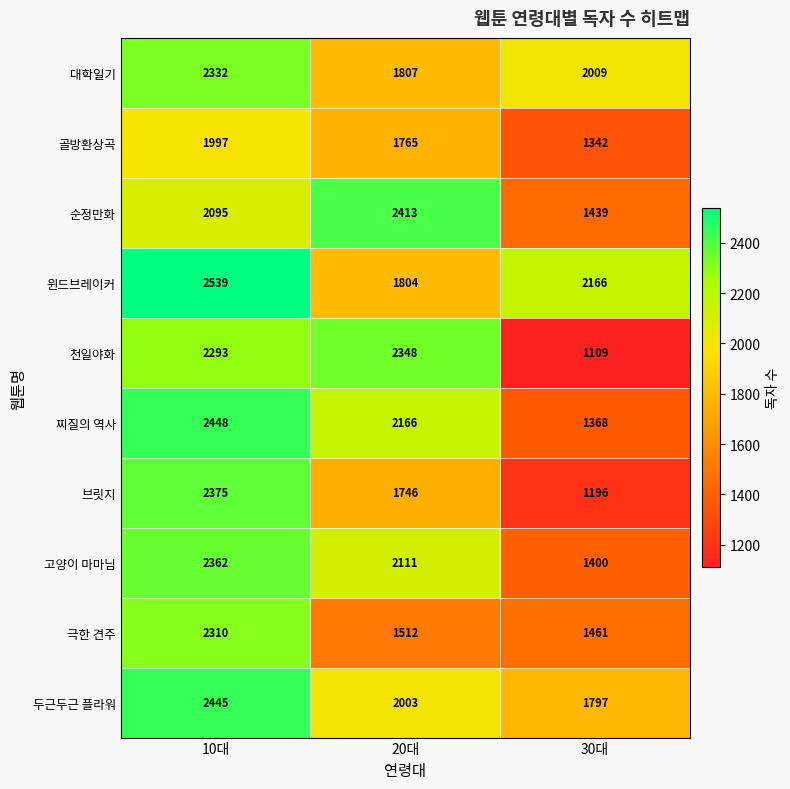

Reading left to right, extract all data points from this chart.

대학일기: 2332	1807	2009
골방환상곡: 1997	1765	1342
순정만화: 2095	2413	1439
윈드브레이커: 2539	1804	2166
천일야화: 2293	2348	1109
찌질의 역사: 2448	2166	1368
브릿지: 2375	1746	1196
고양이 마마님: 2362	2111	1400
극한 견주: 2310	1512	1461
두근두근 플라워: 2445	2003	1797